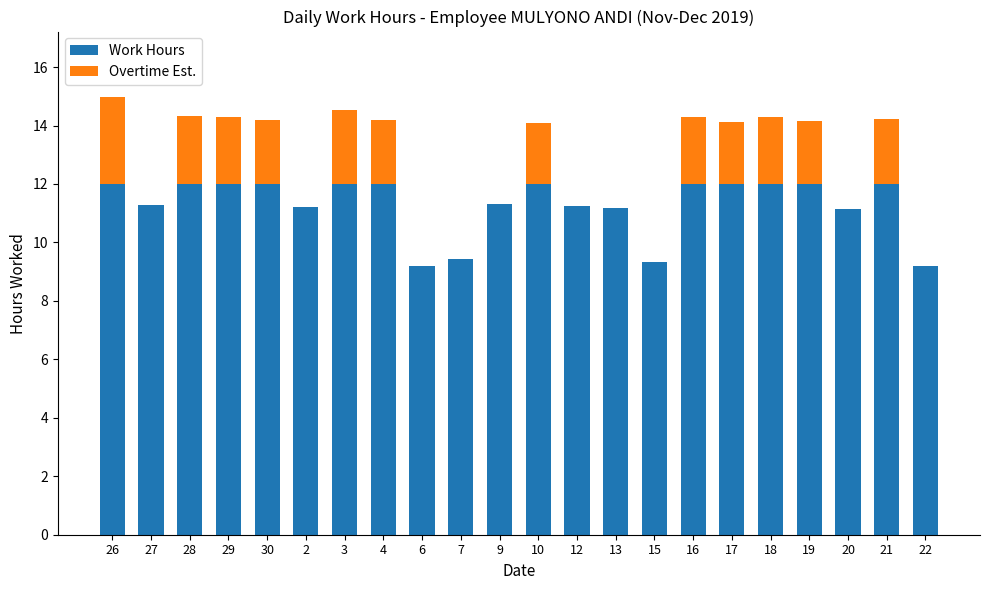

The Work Hours series shows 9.4 at 7. True or false?

True